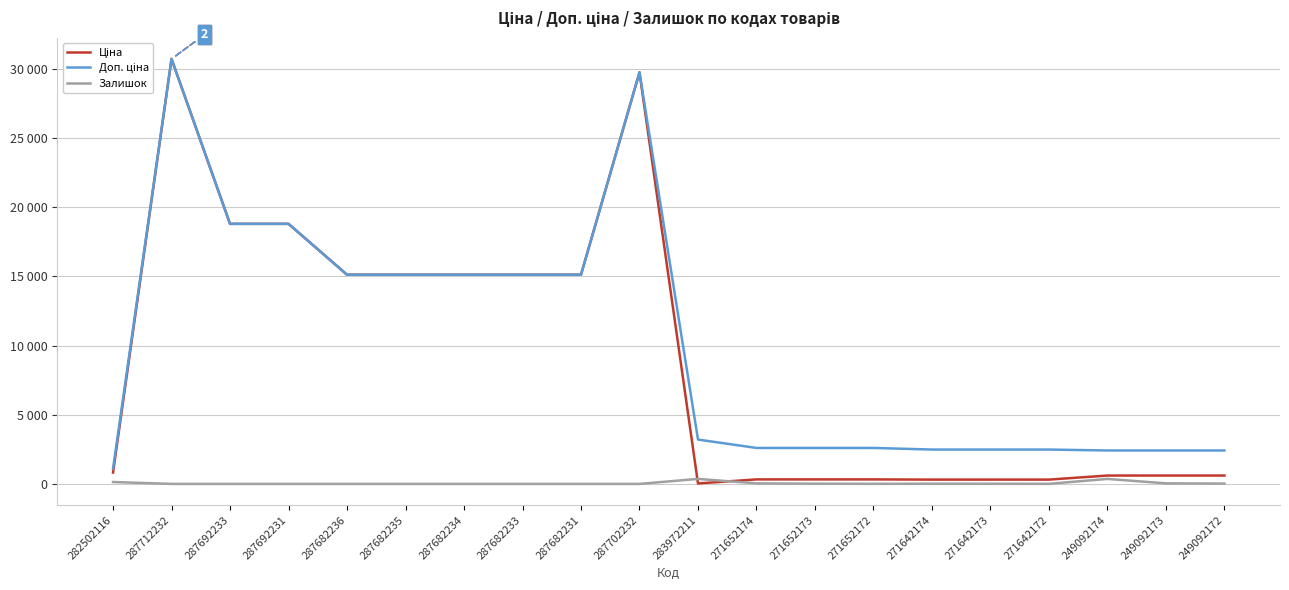

In Ціна, how many points are lower than both neighbors (excluding endpoints)?

1